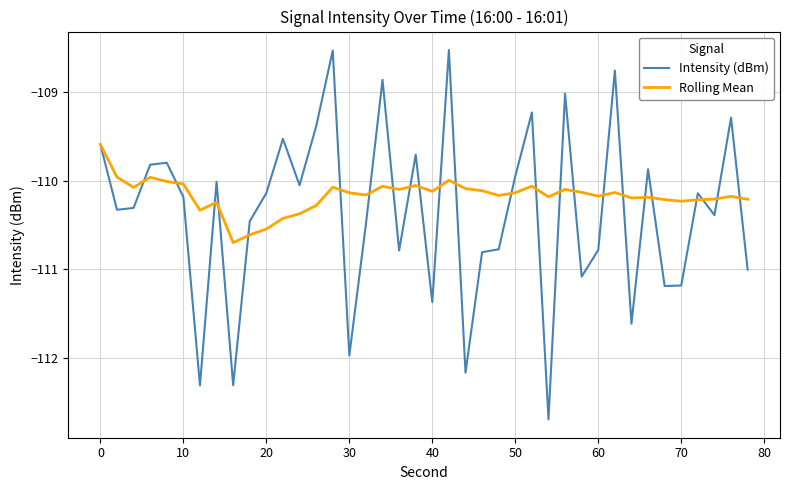

How many lines are shown in the chart?

2